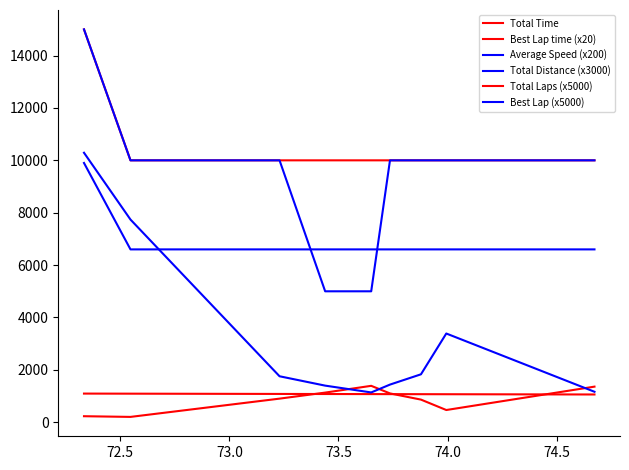

In Average Speed (x200), how many points are lower than both neighbors (excluding endpoints)?

1